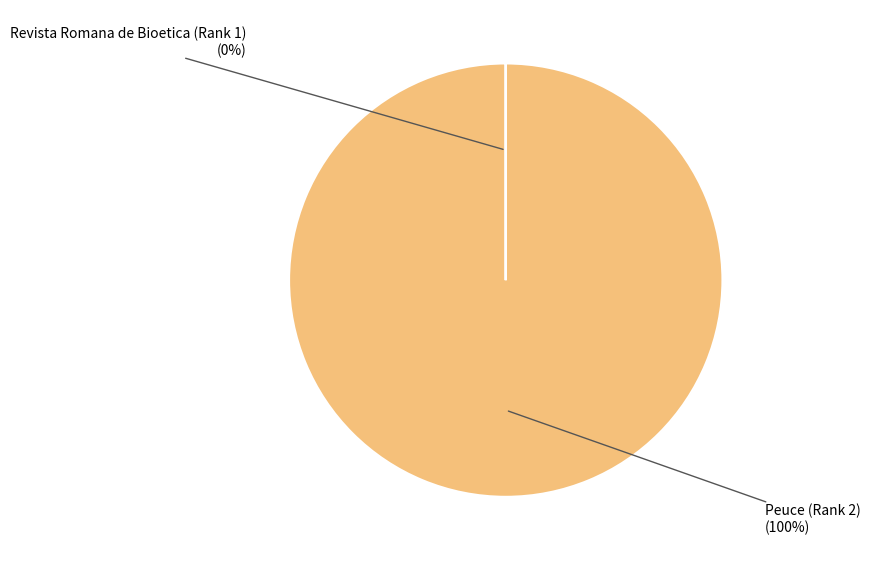

To the nearest percent, what is the combined percentage of Peuce (Rank 2) and Revista Romana de Bioetica (Rank 1)?

100%